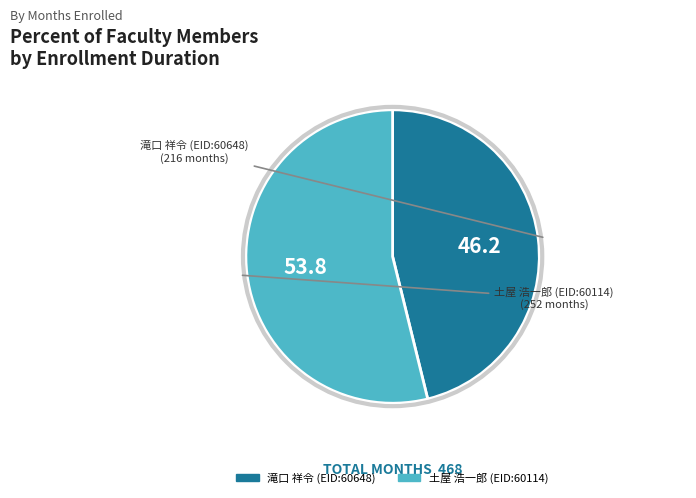

How many slices are in this pie chart?

2